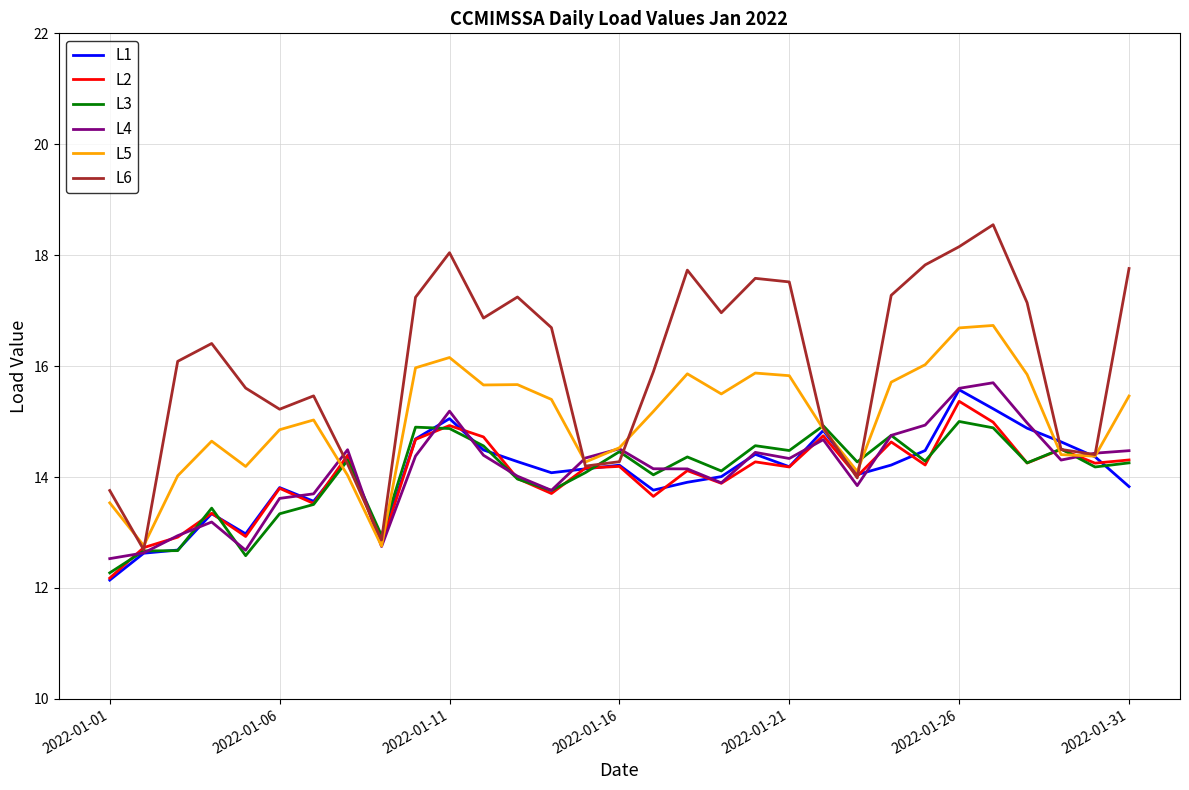

Which series has the largest range (max minus min)?

L6